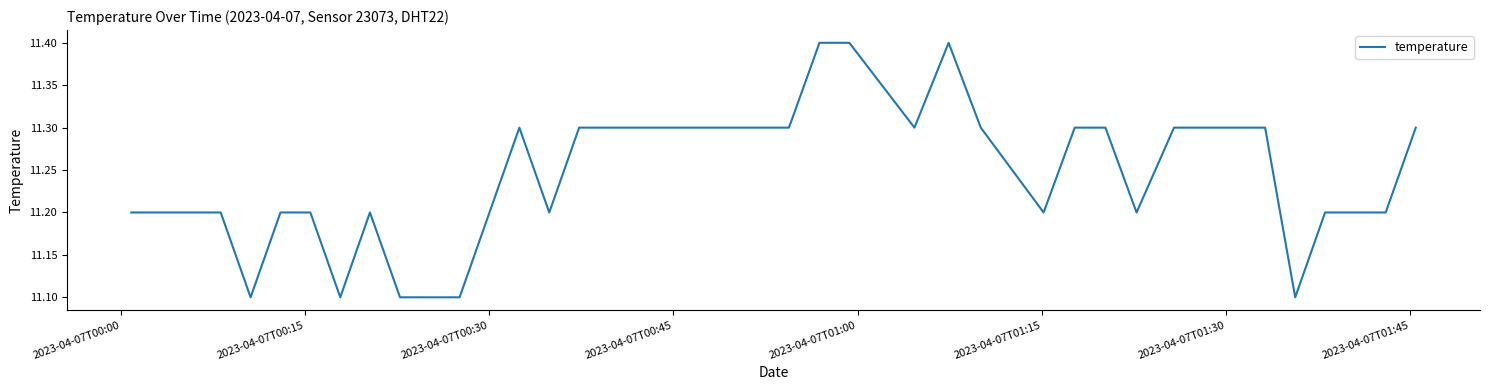

Reading left to right, extract all data points from this chart.

11.2	11.2	11.2	11.2	11.1	11.2	11.2	11.1	11.2	11.1	11.1	11.1	11.2	11.3	11.2	11.3	11.3	11.3	11.3	11.3	11.3	11.3	11.3	11.4	11.4	11.3	11.4	11.3	11.2	11.3	11.3	11.2	11.3	11.3	11.3	11.1	11.2	11.2	11.2	11.3